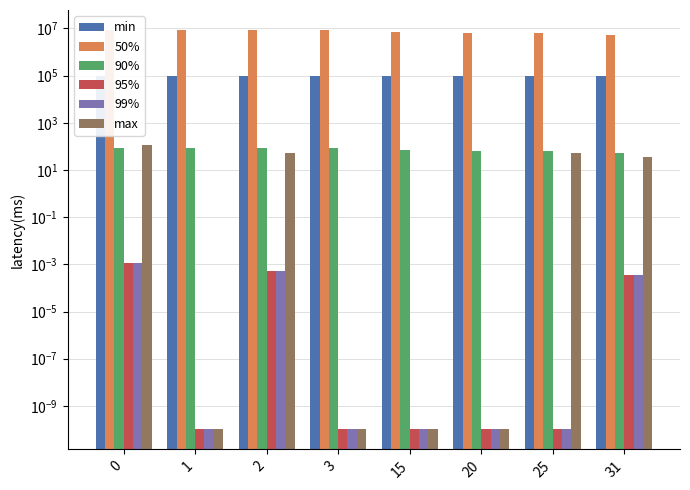

Which has a higher value, 31 or 3?

3